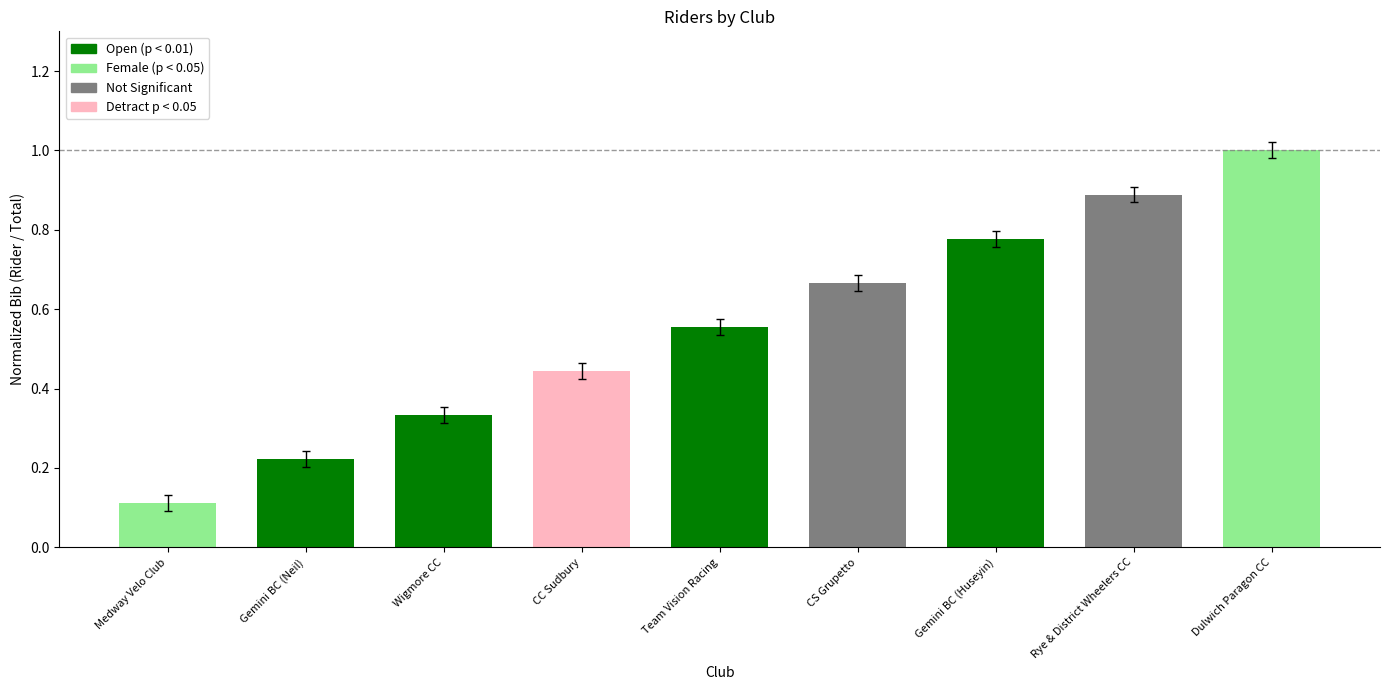

Read the value at Rye & District Wheelers CC.

0.9